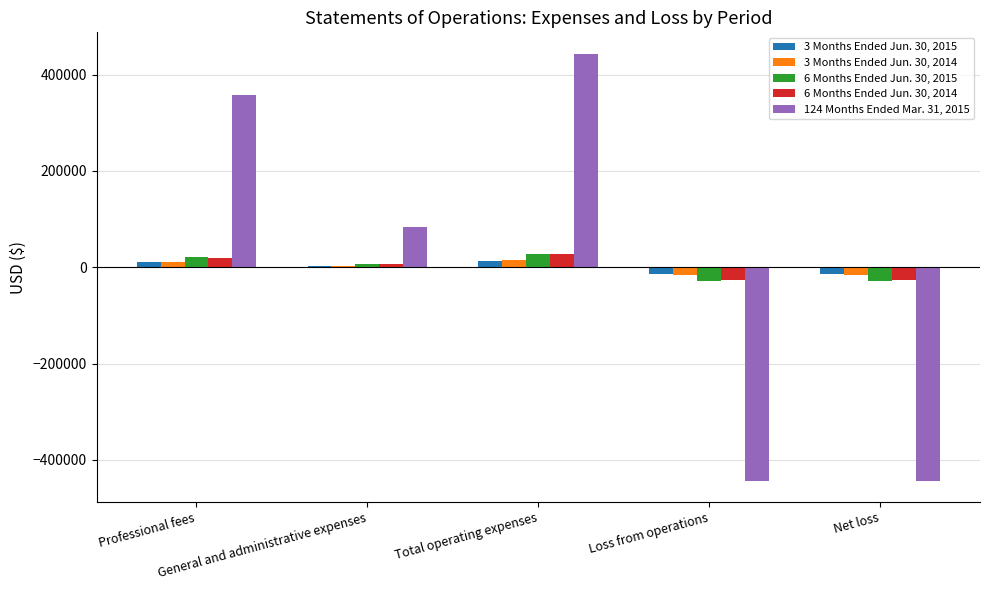

How many bars are there in each group?

5